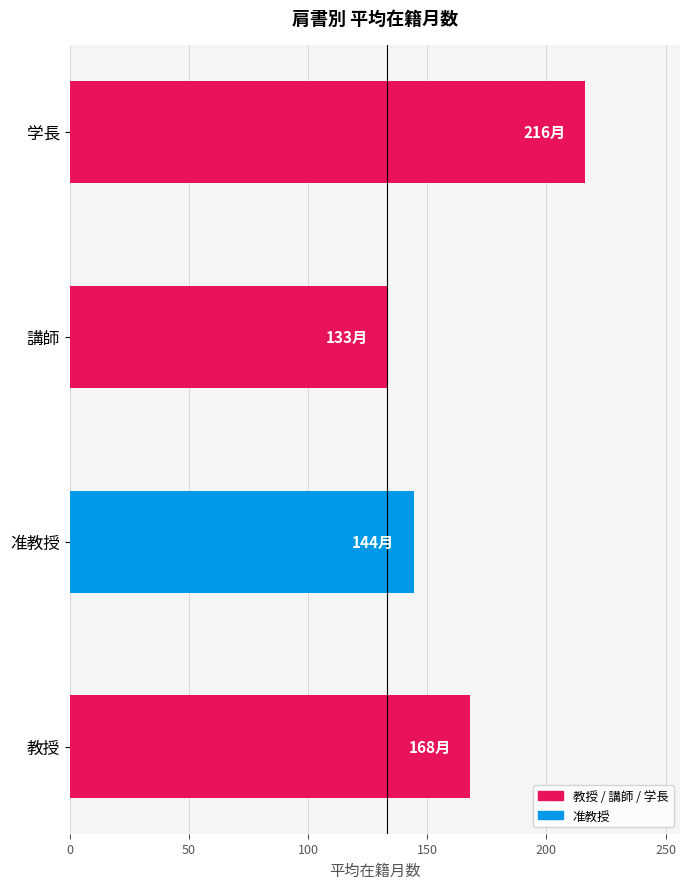

Rank the categories by value from lowest to highest.

講師, 准教授, 教授, 学長